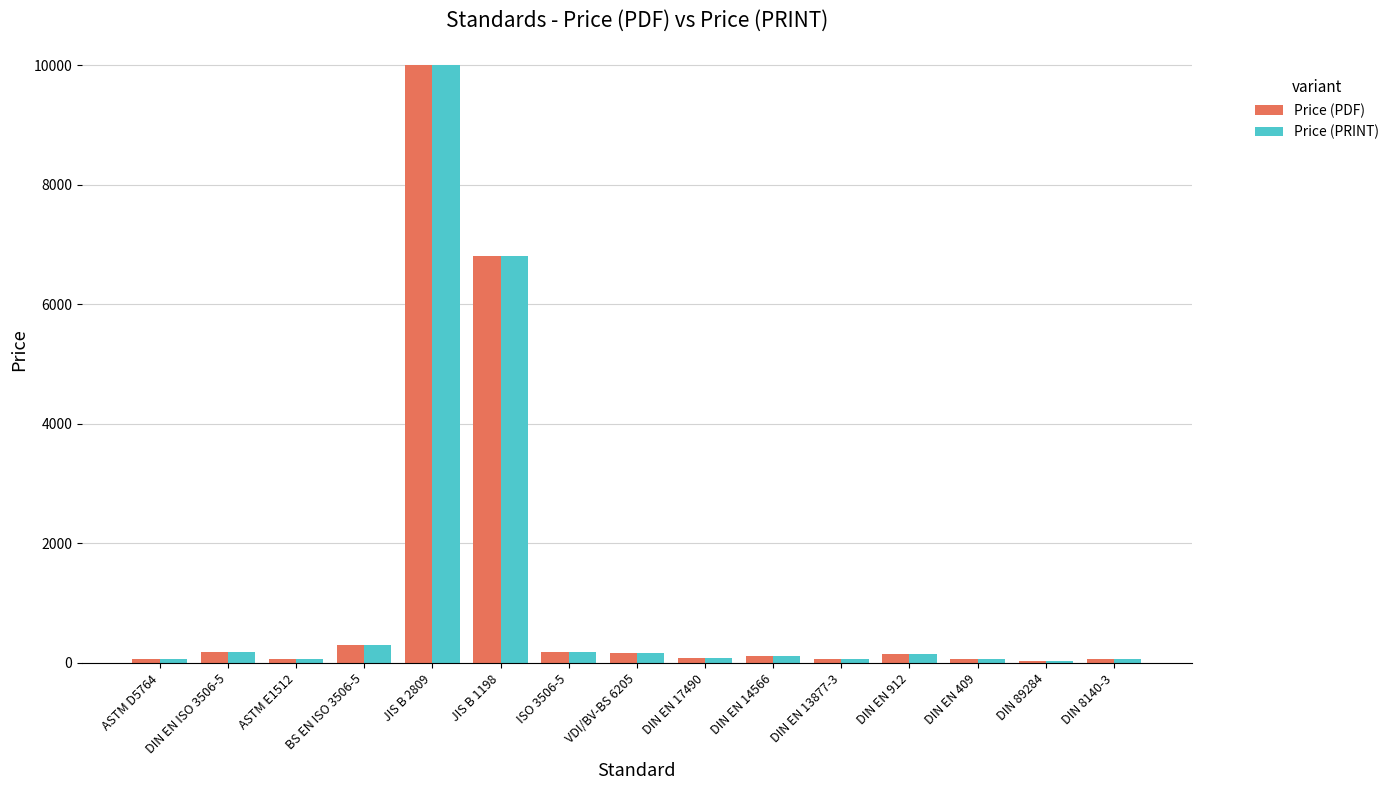

What is the maximum value for Price (PRINT)?

10000.0